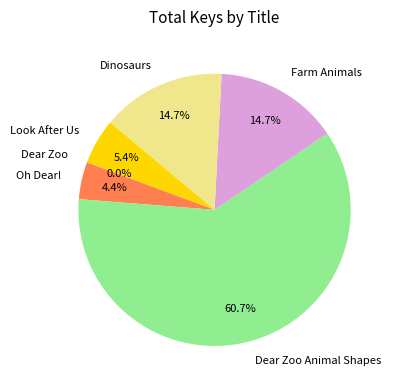

Is there any slice that represents more than half of the pie?

Yes